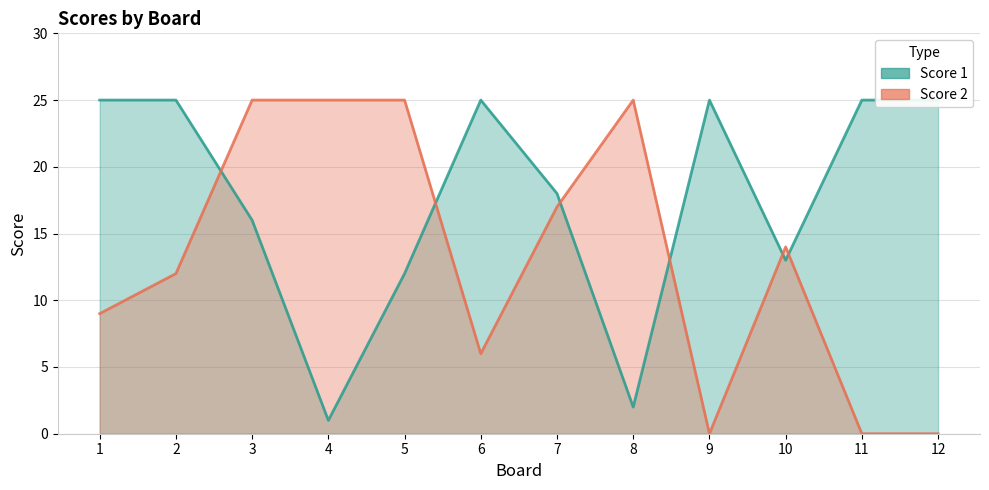

Is it true that Score 2 equals -16 at 12?

False